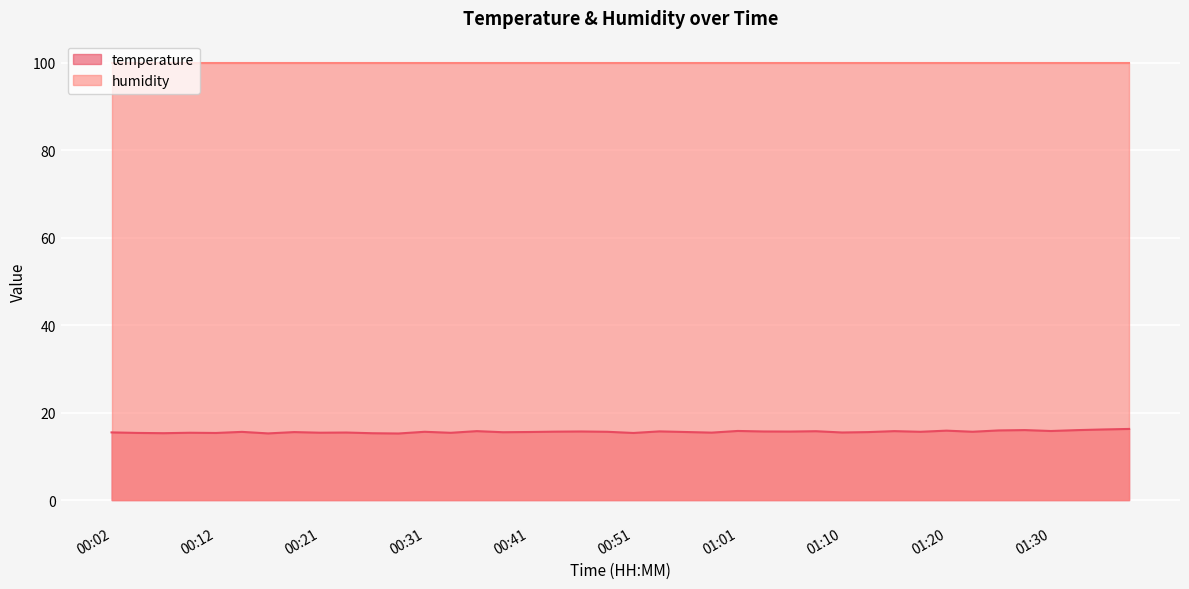

List the labels in order of value, smallest first.

00:29, 00:17, 00:26, 00:07, 00:12, 00:51, 00:04, 00:34, 00:09, 00:21, 00:58, 00:24, 01:10, 00:02, 00:38, 00:19, 01:13, 00:41, 00:56, 00:14, 00:31, 00:48, 01:18, 01:23, 00:43, 01:06, 00:46, 01:03, 00:53, 01:08, 00:36, 01:15, 01:30, 01:01, 01:20, 01:25, 01:32, 01:28, 01:35, 01:37